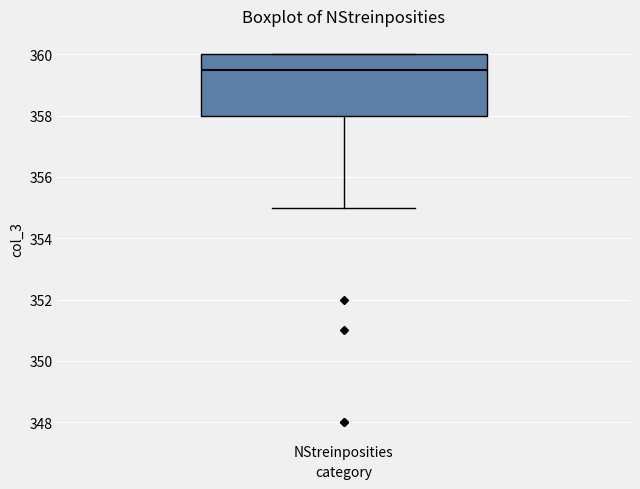

Transcribe this box plot: give where the median line is, the range the box spans, and where the two whiskers end, as read against the y-axis. The values are not printed on the chart, so give them approximately, as read against the axis.

median 359.6, box 358.0 to 360.0, whiskers 355.0 to 360.0